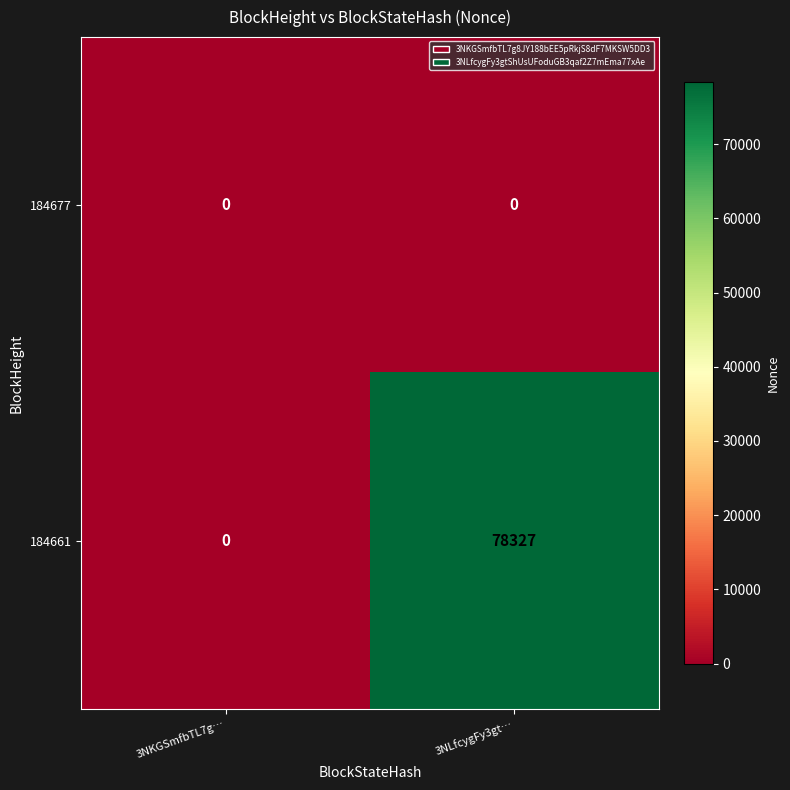

At which label does 184661 reach its minimum?

3NKGSmfbTL7g…